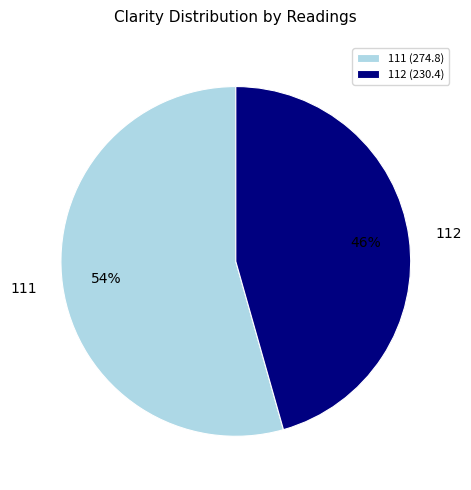

What percentage is the 111 slice, to the nearest percent?

54%